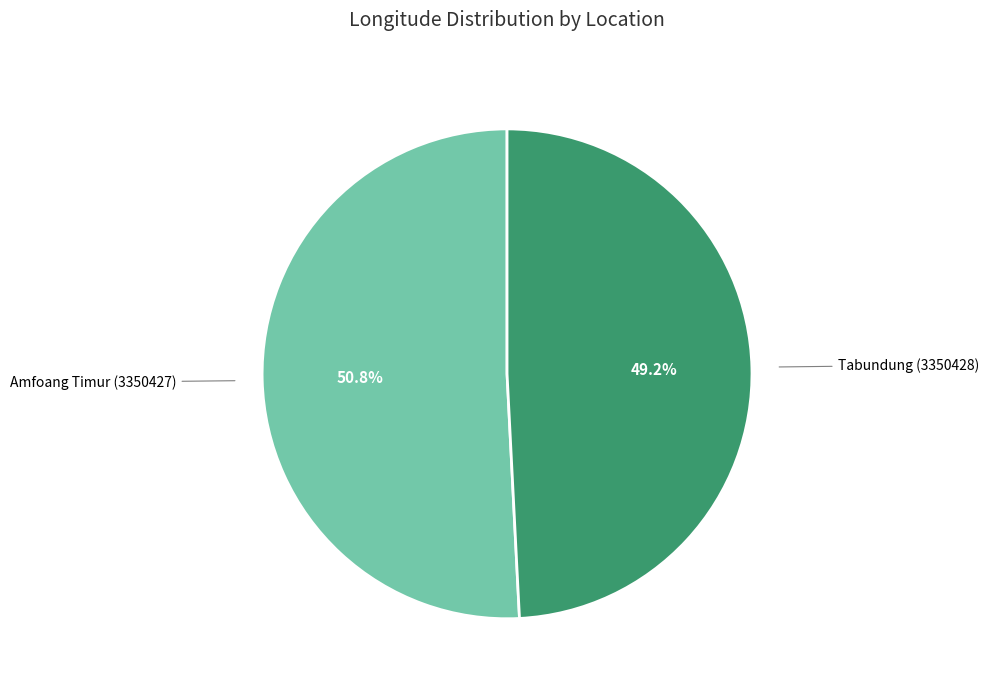

Is there any slice that represents more than half of the pie?

Yes